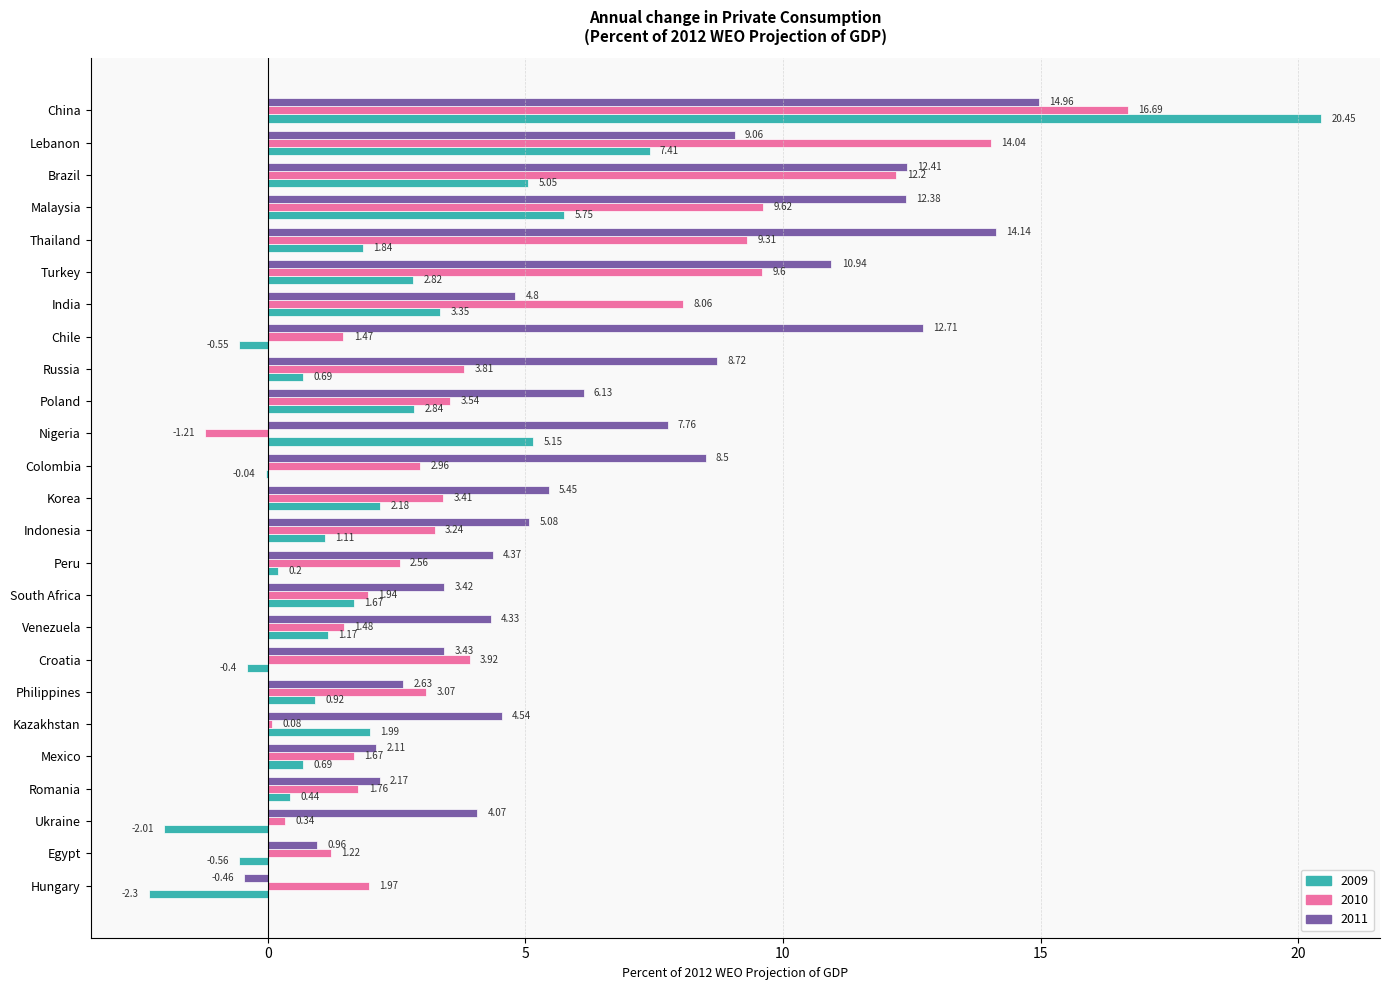

Which series changed the most between Thailand and Malaysia?

2009